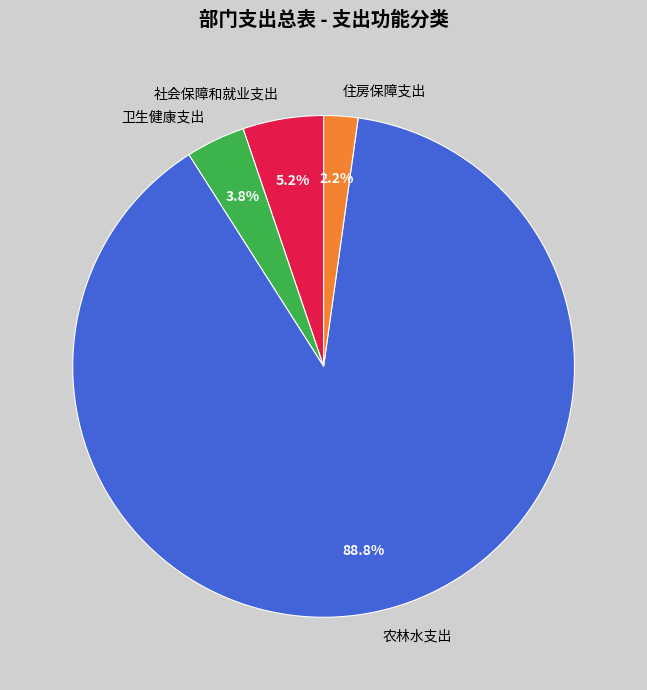

Between 卫生健康支出 and 社会保障和就业支出, which is larger?

社会保障和就业支出